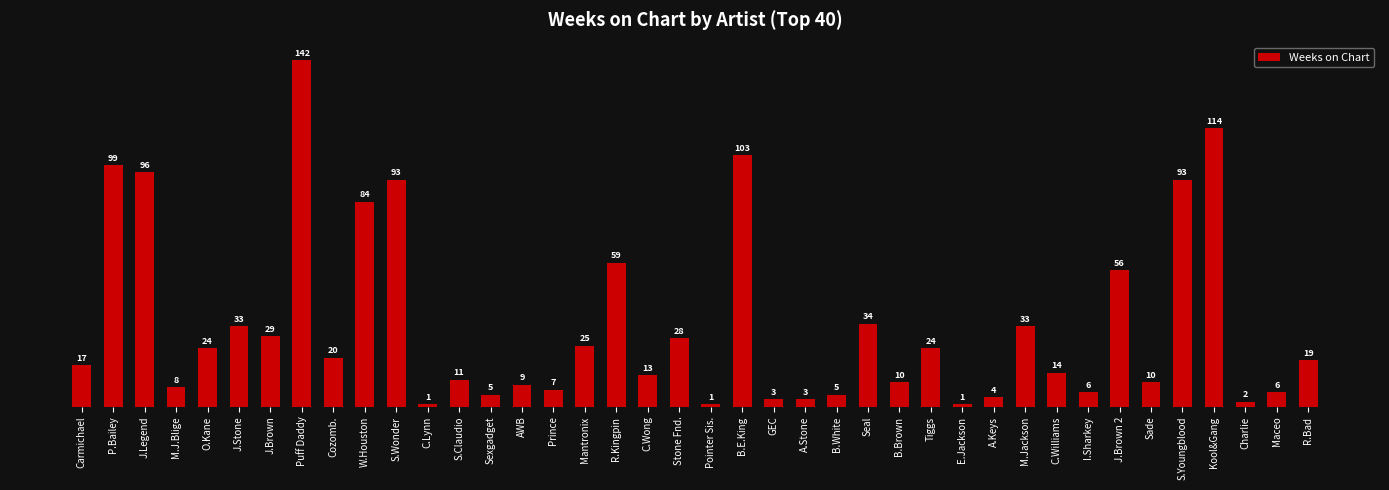

Reading right to left, extract all data points from this chart.

R.Bad=19	Maceo=6	Charlie=2	Kool&Gang=114	S.Youngblood=93	Sade=10	J.Brown 2=56	I.Sharkey=6	C.Williams=14	M.Jackson=33	A.Keys=4	E.Jackson=1	Tiggs=24	B.Brown=10	Seal=34	B.White=5	A.Stone=3	GEC=3	B.E.King=103	Pointer Sis.=1	Stone Fnd.=28	C.Wong=13	R.Kingpin=59	Mantronix=25	Prince=7	AWB=9	Sexgadget=5	S.Claudio=11	C.Lynn=1	S.Wonder=93	W.Houston=84	Cozomb.=20	Puff Daddy=142	J.Brown=29	J.Stone=33	O.Kane=24	M.J.Blige=8	J.Legend=96	P.Bailey=99	Carmichael=17